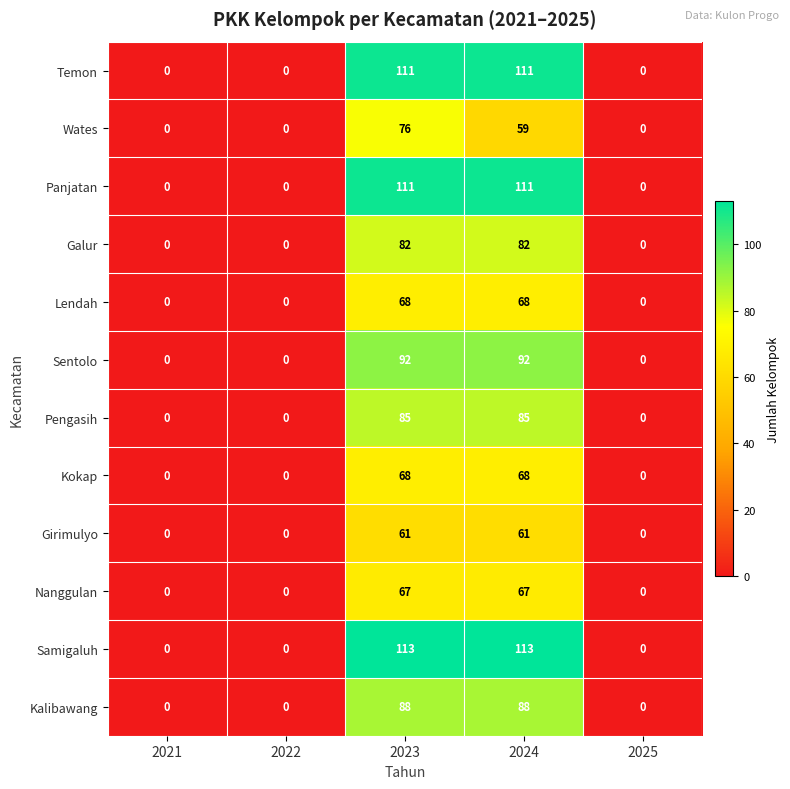

Count the Pengasih values in the range 0 to 85.

5